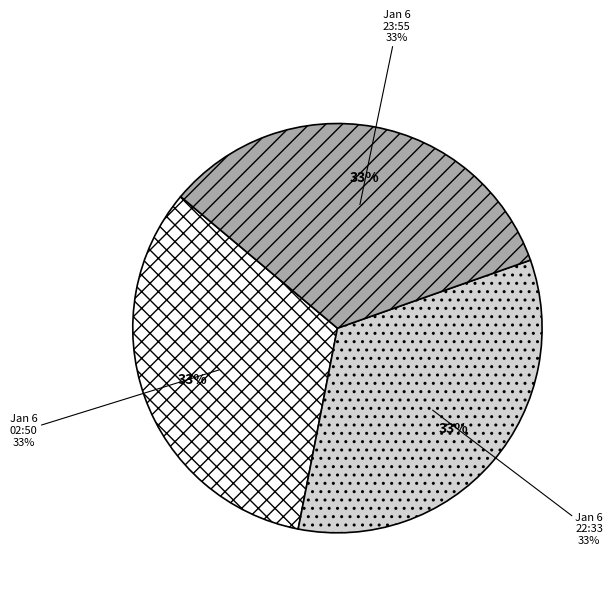

What is the ratio of the value at 2024-01-06T23:55:12.489Z to the value at 2024-01-06T22:33:05.869Z?

1.0